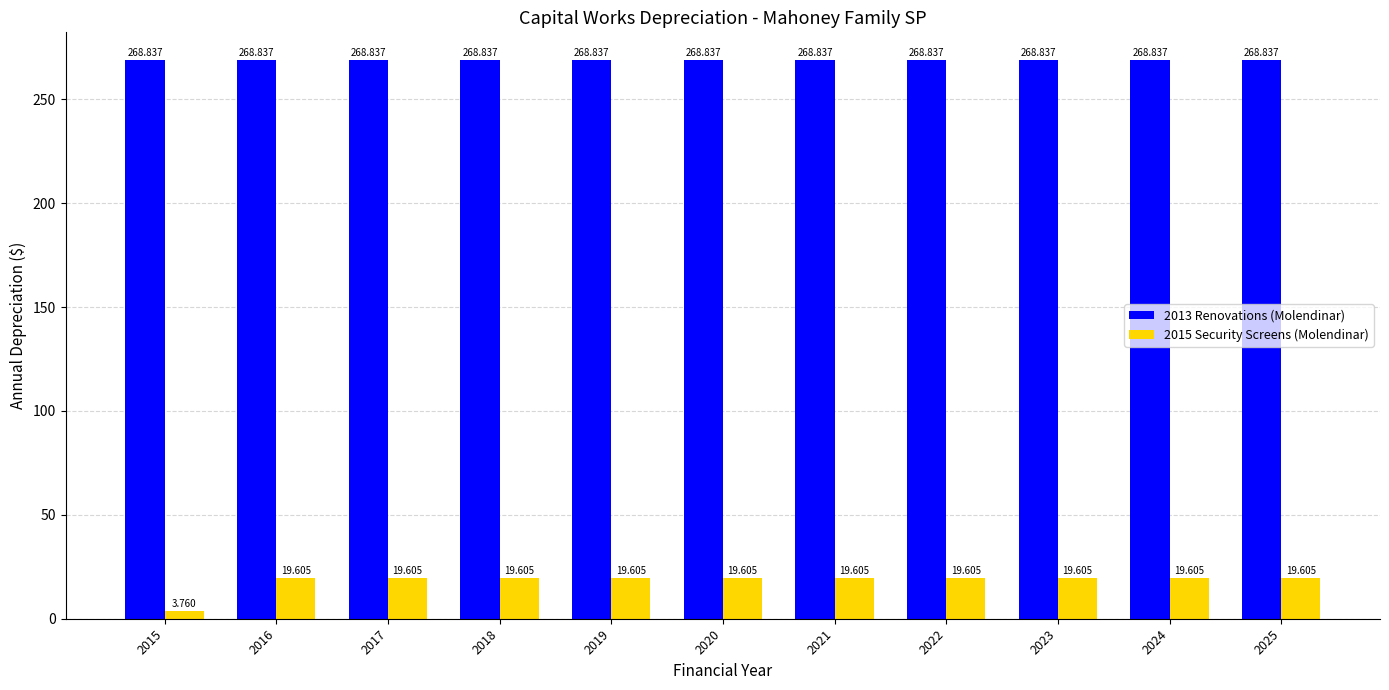

What is the total value across all series at 2019?

288.4